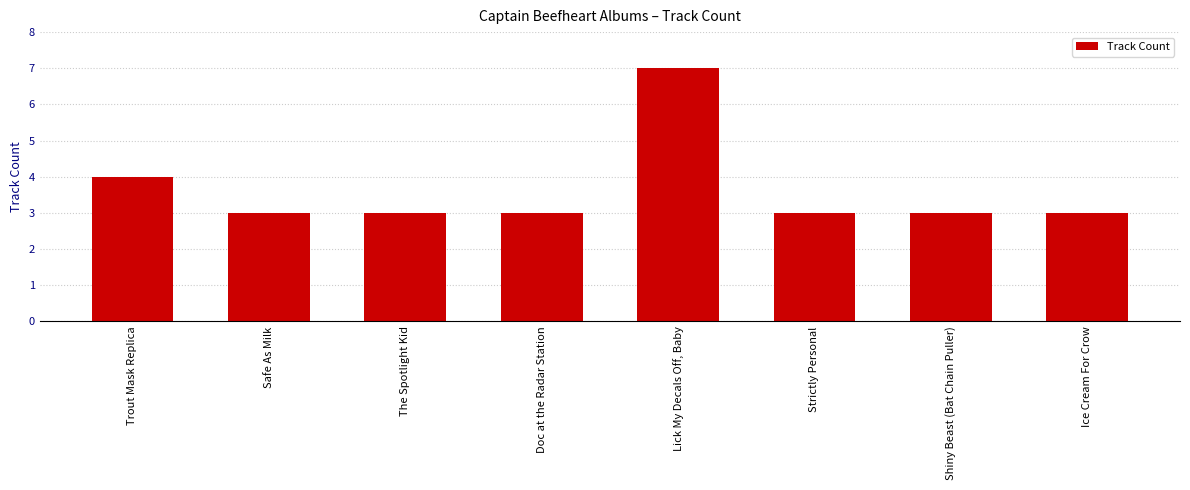

What is the ratio of the value at Lick My Decals Off, Baby to the value at Ice Cream For Crow?

2.3